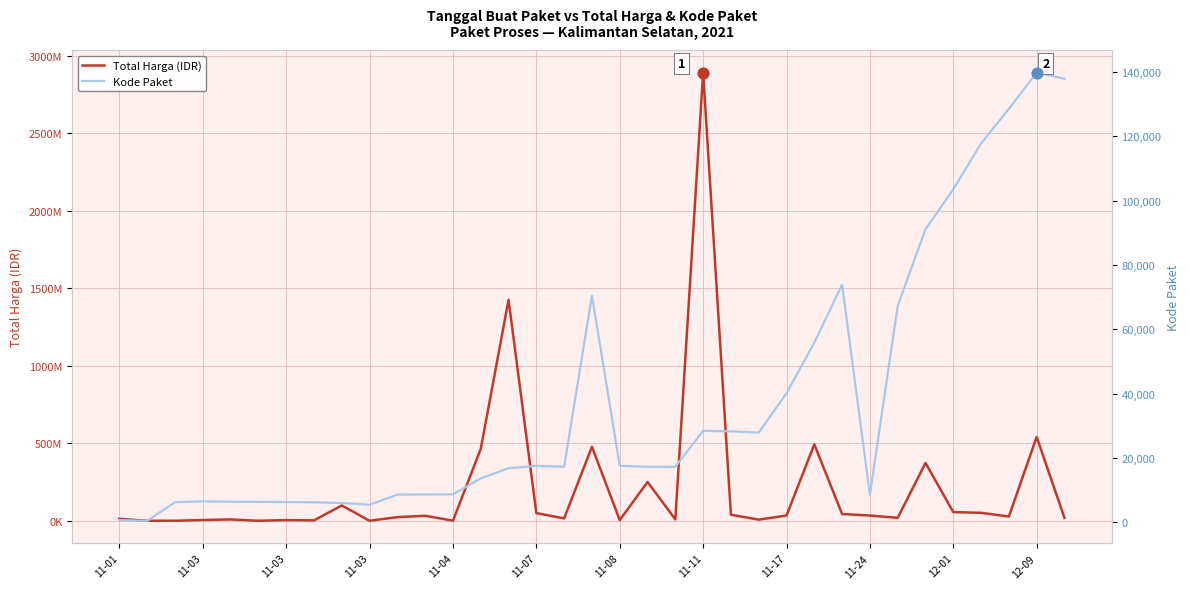

At how many categories does at least one series exceed 204046613?

8